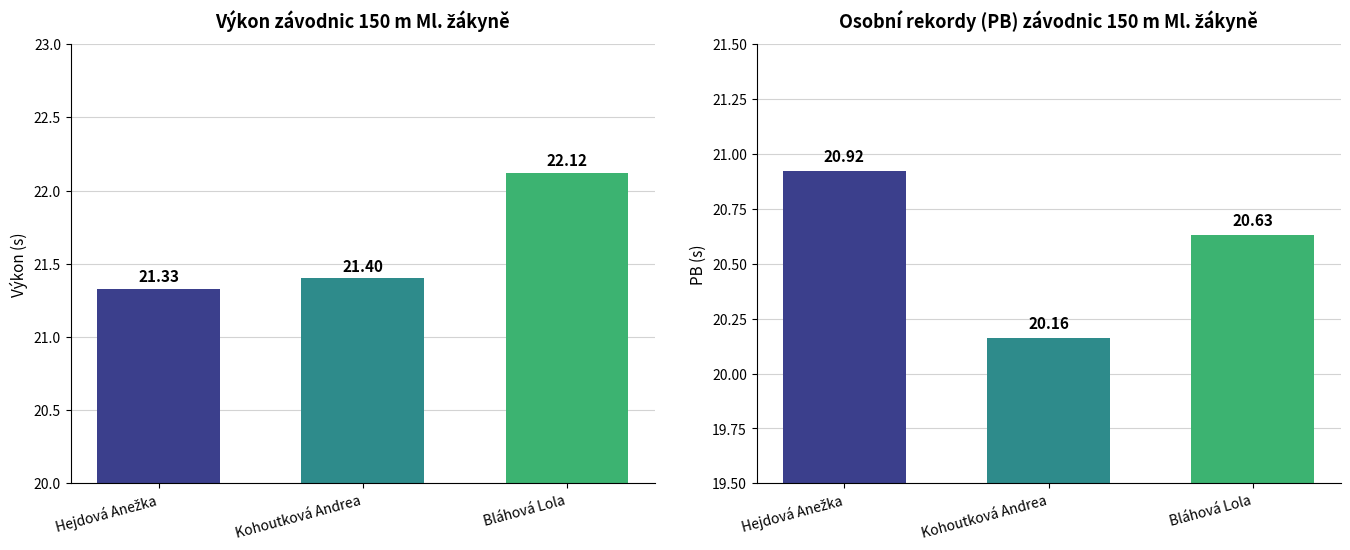

What is the average value of the Výkon series?

21.6